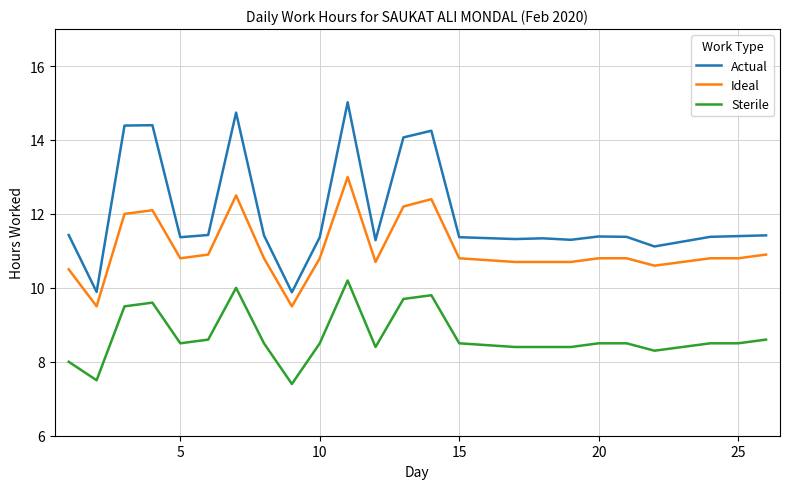

What is the maximum value for Sterile?

10.2